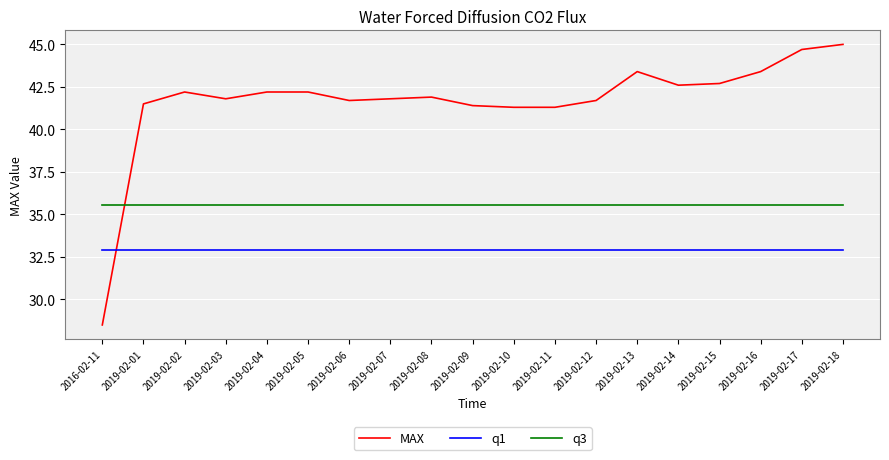

At which category does the chart reach its peak across all series?

2019-02-18